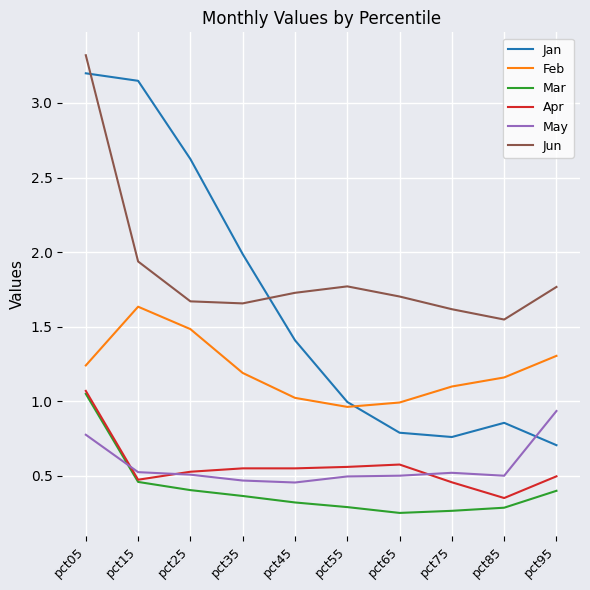

True or false: Apr has a value of 0.2 at pct65.

False